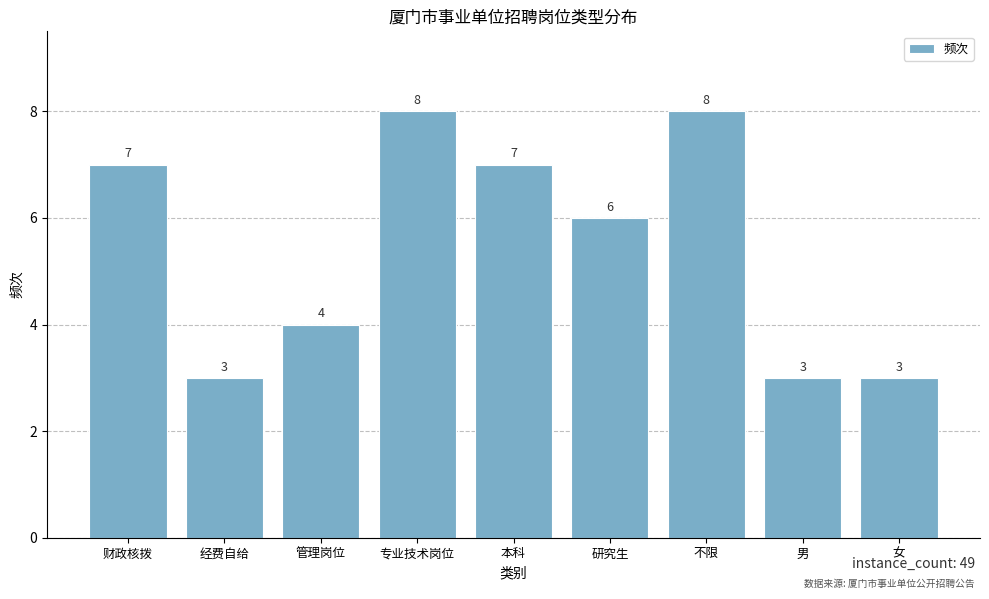

What is the minimum value shown in the chart?

3